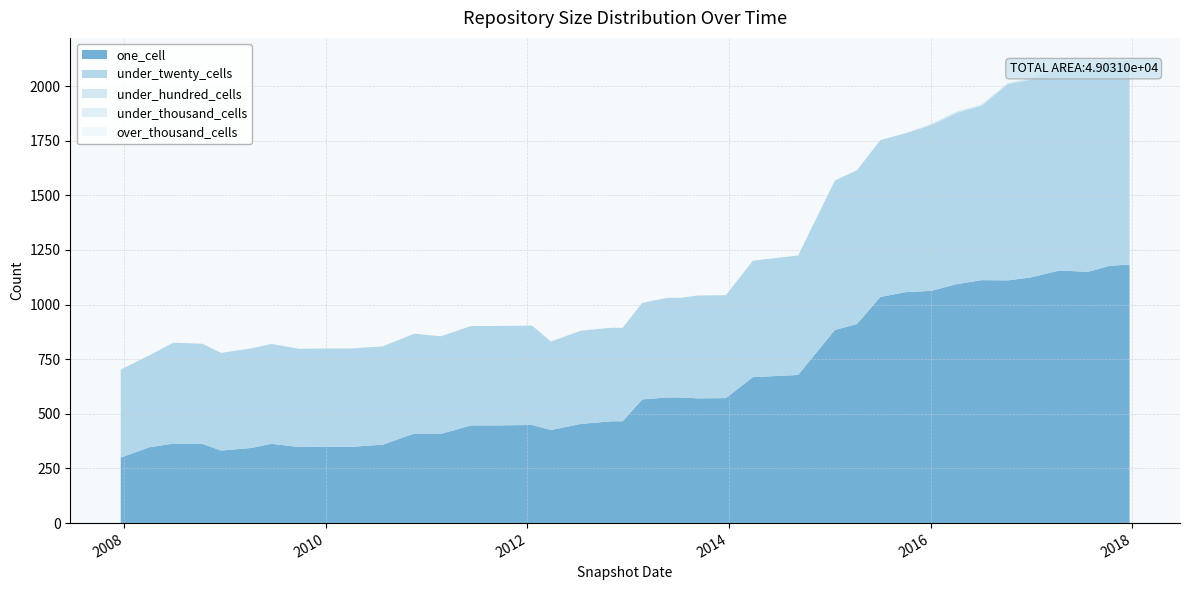

Reading left to right, list all the values displayed in this chart.

one_cell: 300	347	364	363	332	344	363	348	349	349	359	410	408	447	447	449	426	454	466	466	566	575	575	571	572	668	678	884	911	1035	1057	1063	1094	1112	1111	1124	1156	1150	1178	1183
under_twenty_cells: 403	421	462	458	447	456	457	450	450	450	450	457	447	455	455	455	405	427	428	428	442	456	456	471	471	533	547	684	704	718	727	759	784	798	898	905	923	926	930	925
under_hundred_cells: 0	0	0	0	0	0	0	0	0	0	0	0	0	0	0	0	0	0	0	0	0	0	0	0	0	0	0	0	0	0	0	6	6	6	6	7	7	7	7	7
under_thousand_cells: 0	0	0	0	0	0	0	0	0	0	0	0	0	0	0	0	0	0	0	0	0	0	0	0	0	0	0	0	0	0	0	0	0	0	0	0	0	0	0	0
over_thousand_cells: 0	0	0	0	0	0	0	0	0	0	0	0	0	0	0	0	0	0	0	0	0	0	0	0	0	0	0	0	0	0	0	0	0	0	0	0	0	0	0	0